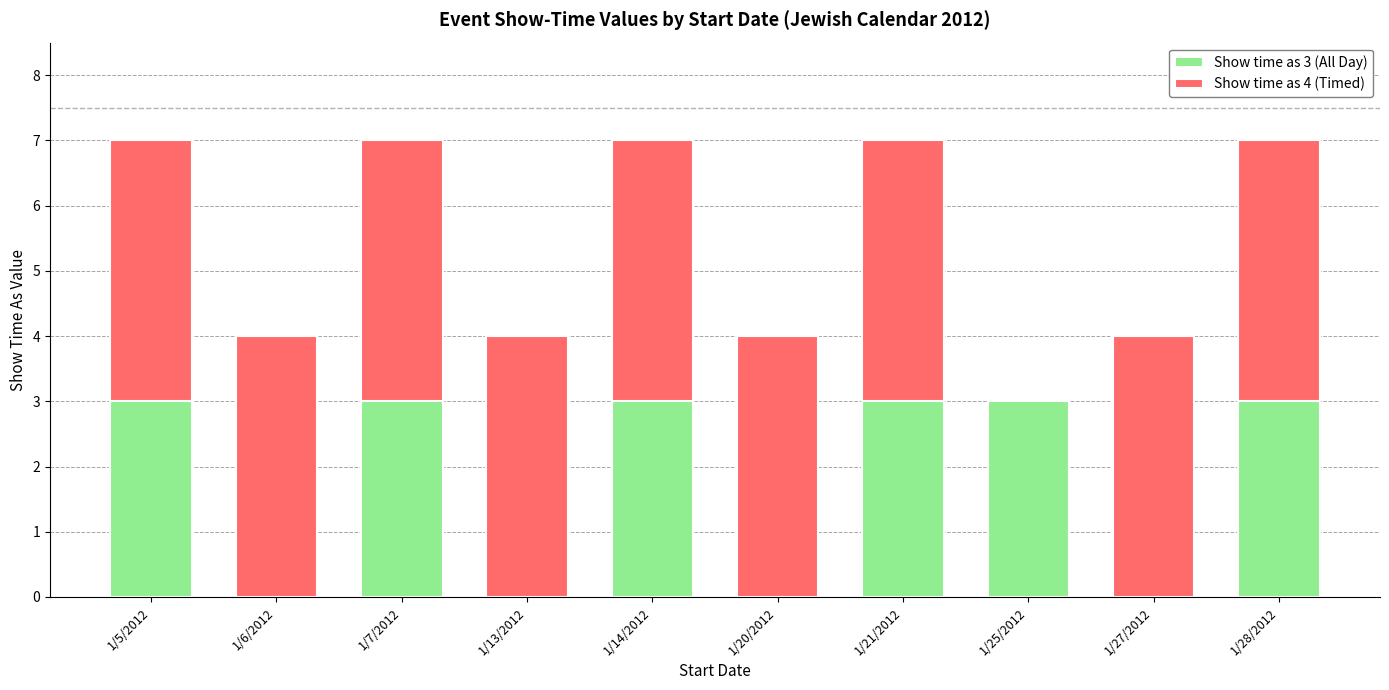

What are all the series names shown in the legend?

Show time as 3 (All Day), Show time as 4 (Timed)